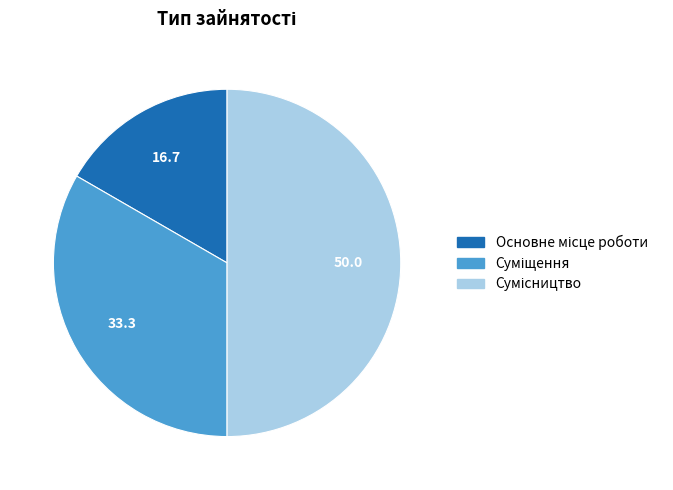

How many segments does this pie chart have?

3